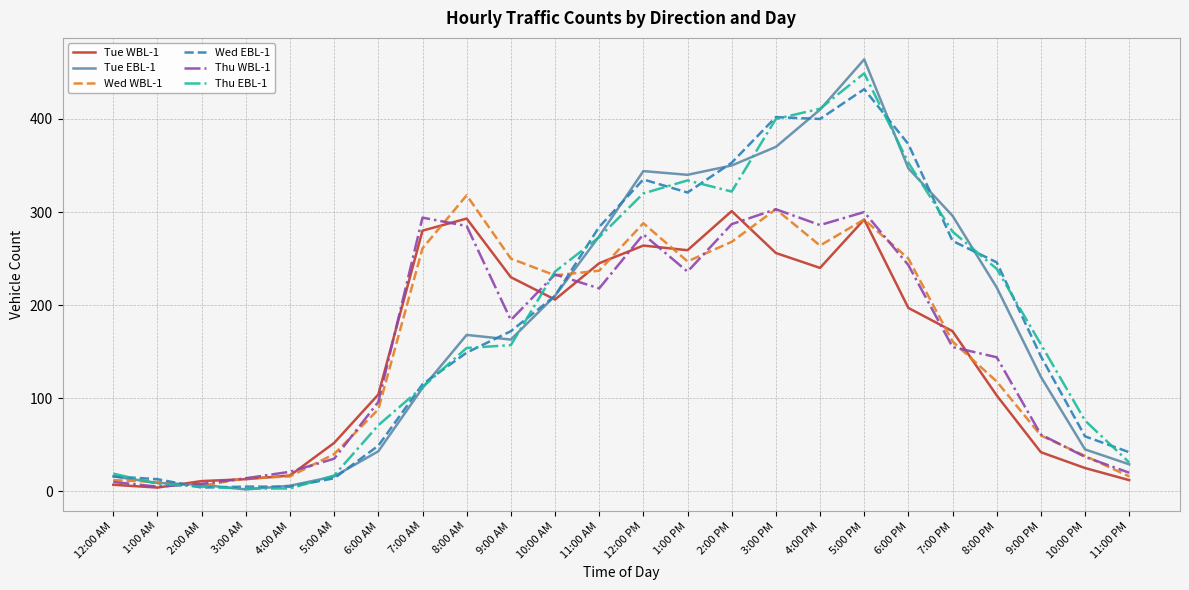

Which series has the widest spread of values?

Tue EBL-1